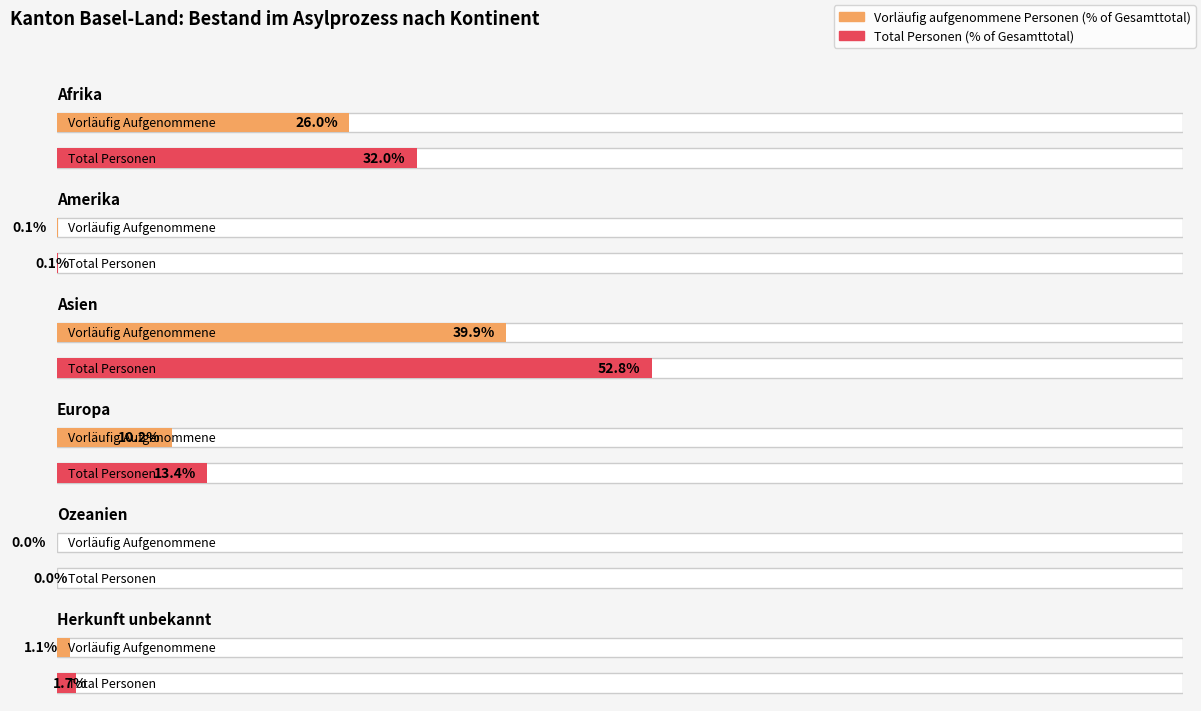

What is the label of the 2nd bar from the left?

Amerika